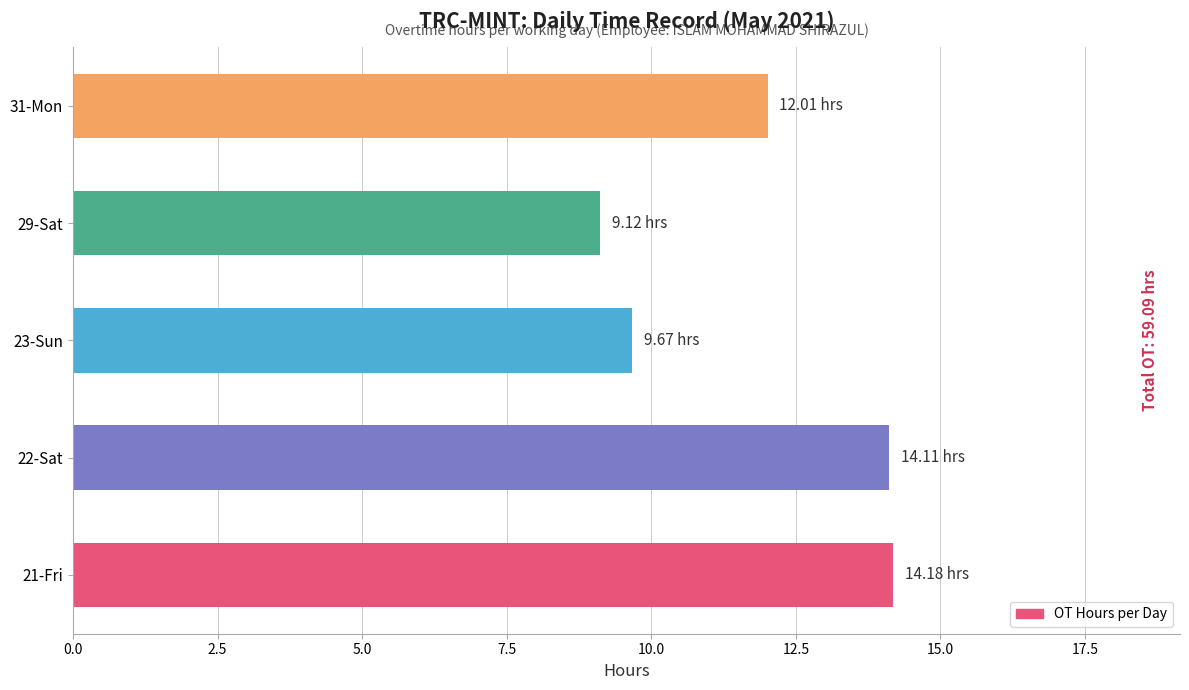

How many data points does each series have?

5